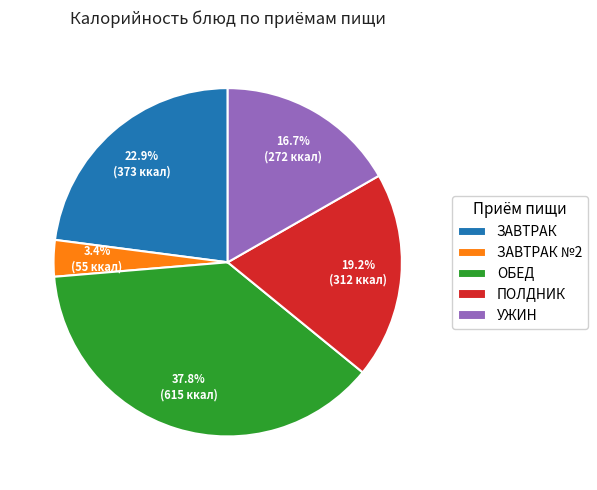

How many slices are in this pie chart?

5